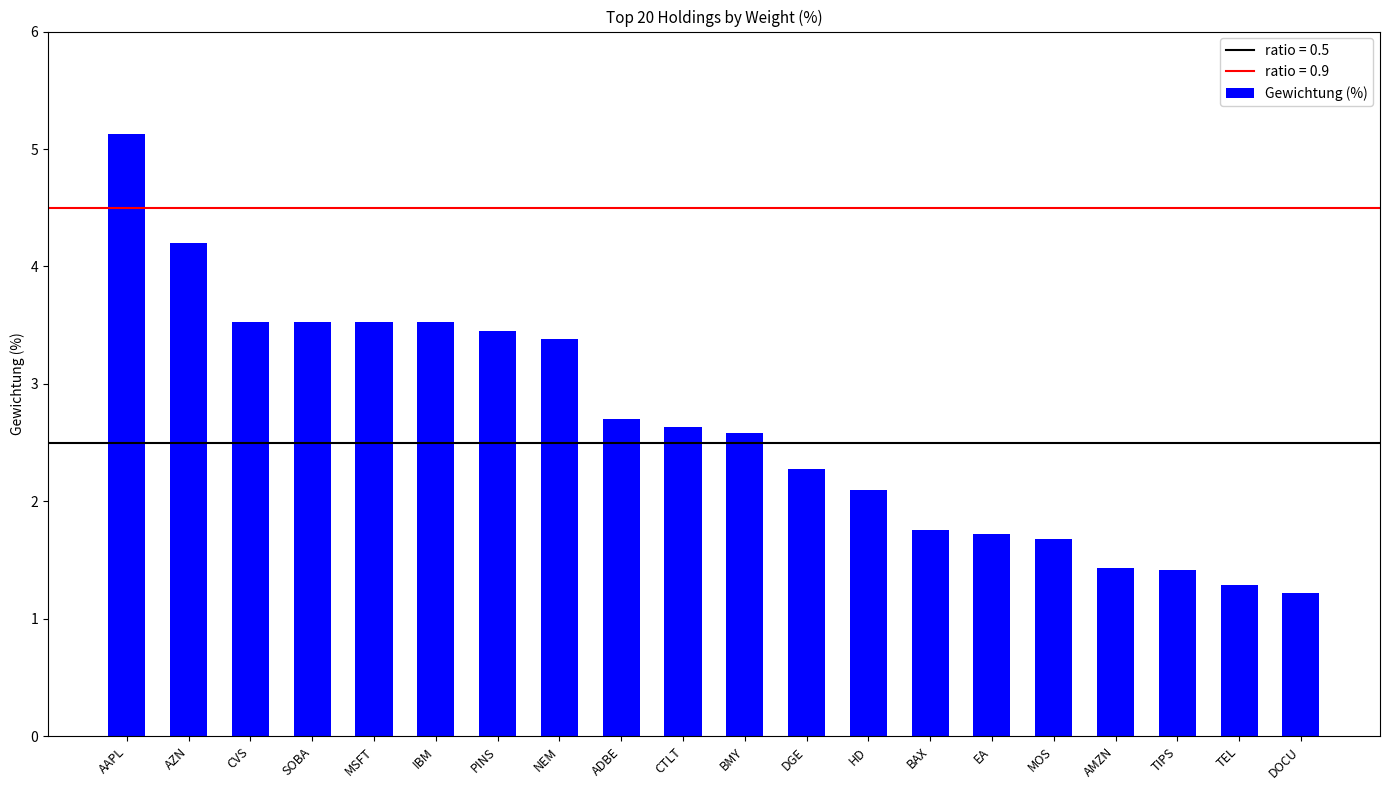

How many values exceed 2?

13